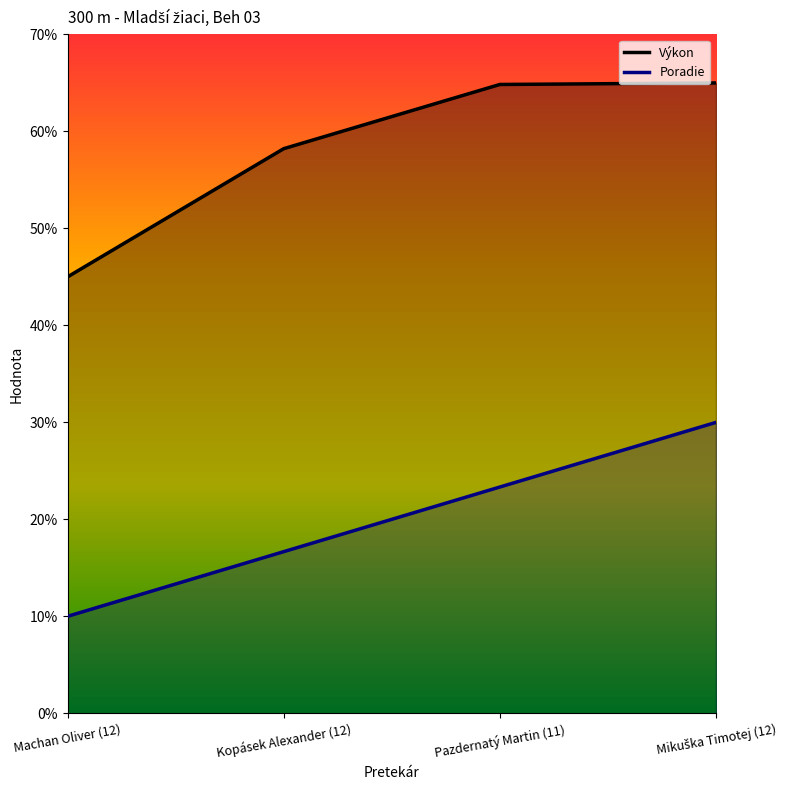

At which category does the chart reach its peak across all series?

Mikuška Timotej (12)